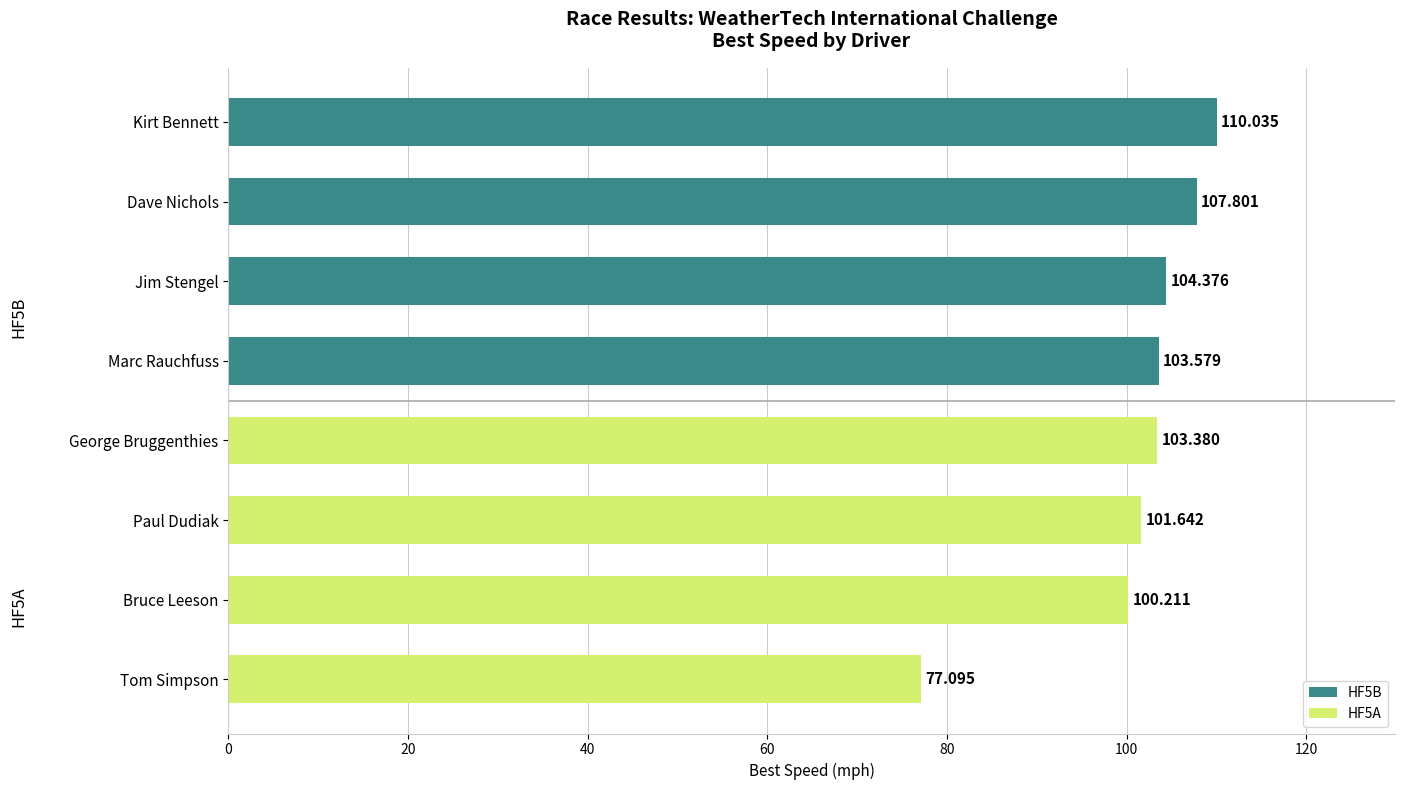

What is the smallest value displayed?

77.1